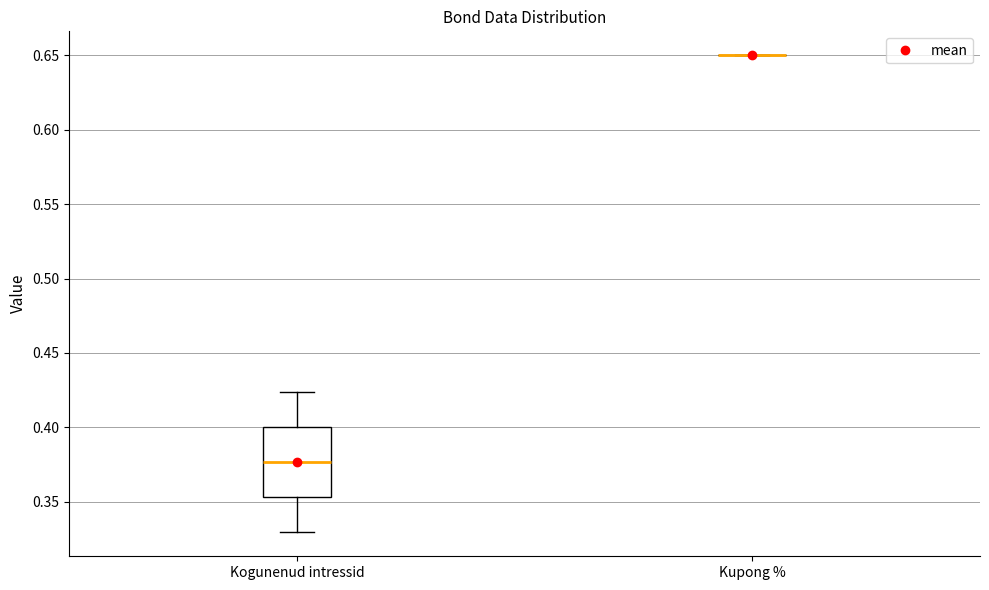

Reading left to right, read every box against the y-axis: the position of its median line, the range the box covers, and the ends of its whiskers. The values are not printed on the chart, so give them approximately, as read against the axis.

Kogunenud intressid: median 0.375, box 0.355 to 0.400, whiskers 0.330 to 0.425
Kupong %: box collapsed to a line at 0.650, whiskers 0.650 to 0.650